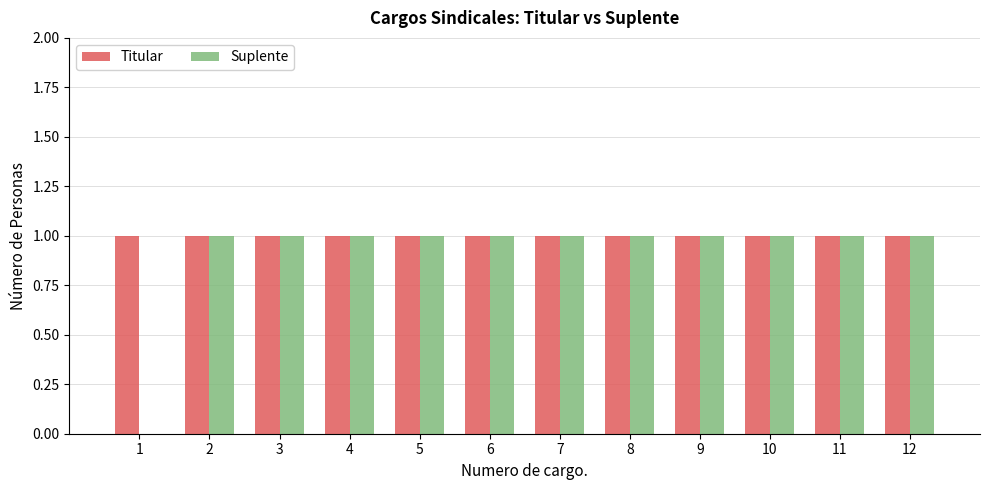

The value of Titular at 1 is 1. True or false?

True